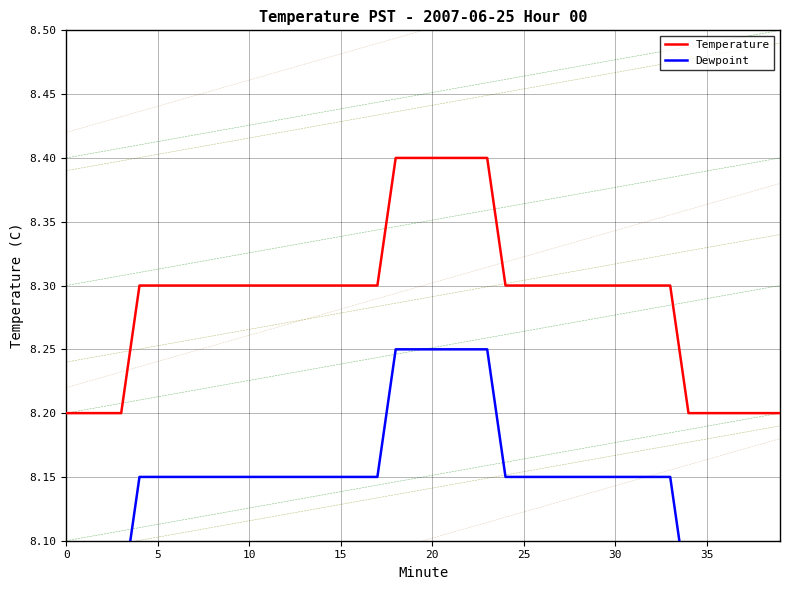

True or false: Dewpoint and Temperature cross at least once.

False